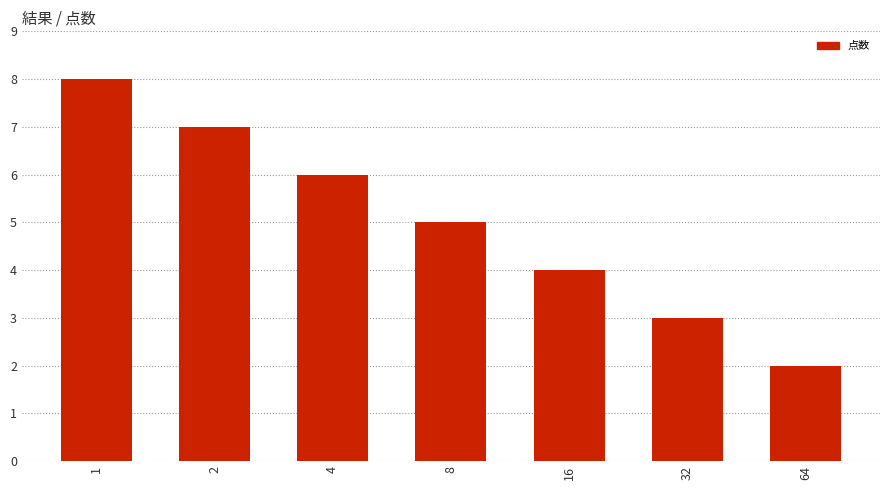

What is the greatest value displayed?

8